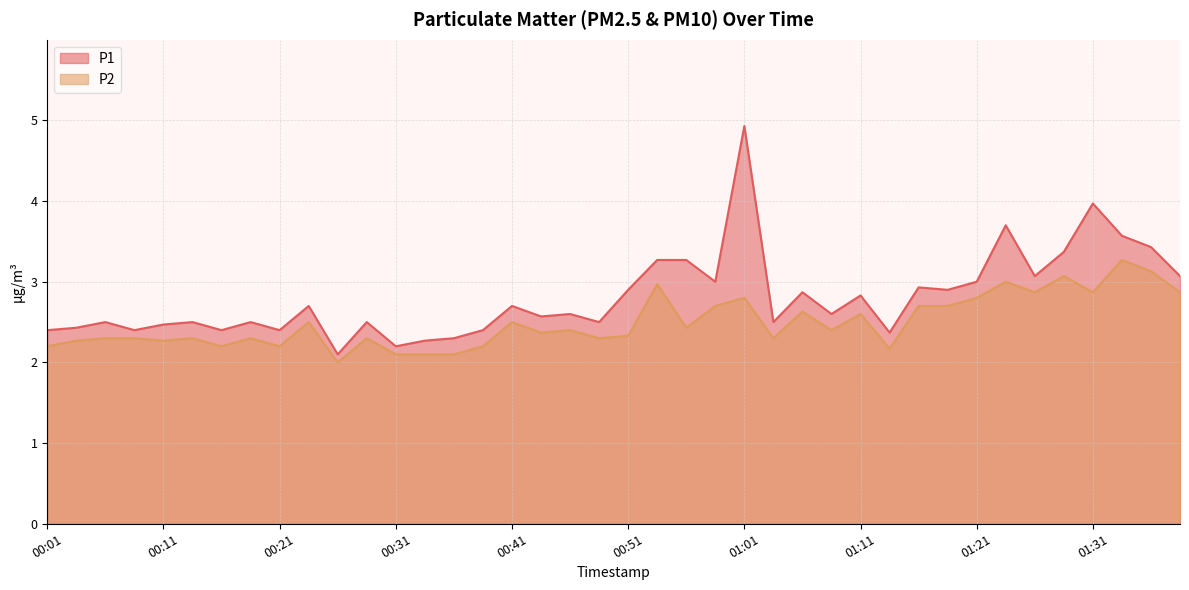

How many categories are shown in the chart?

40